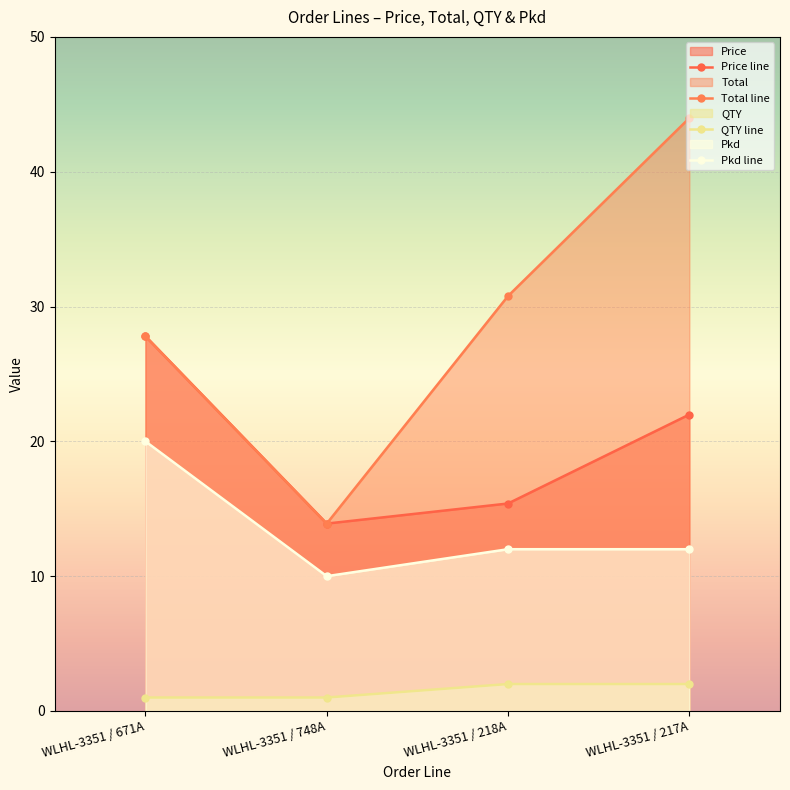

True or false: Price line and Total line cross at least once.

False